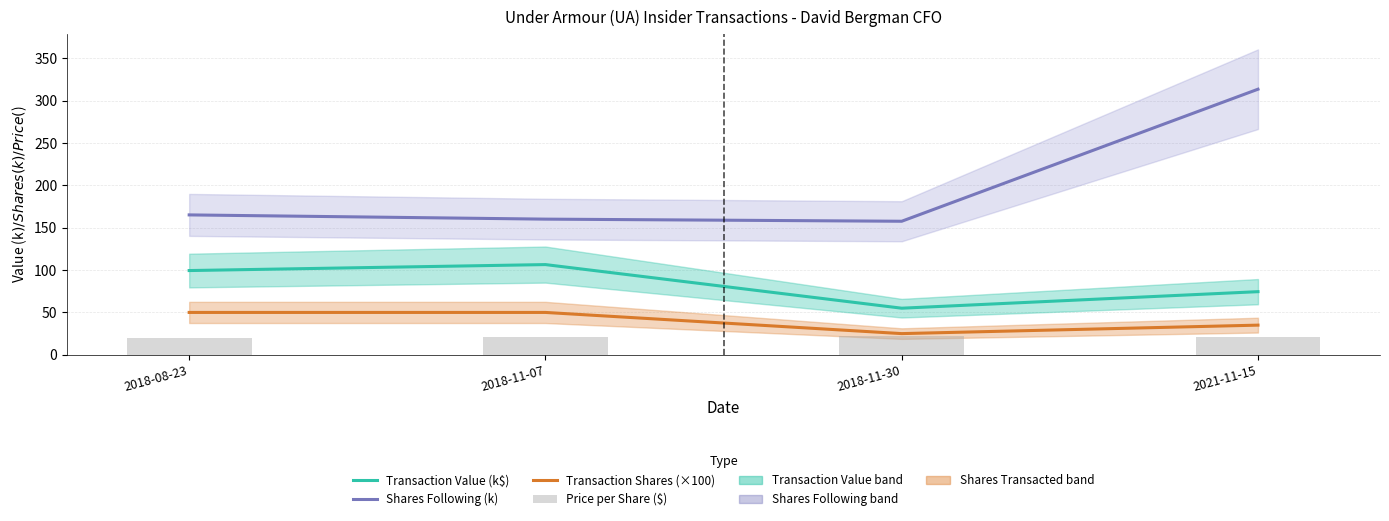

At which label does Transaction Value (k$) reach its minimum?

2018-11-30